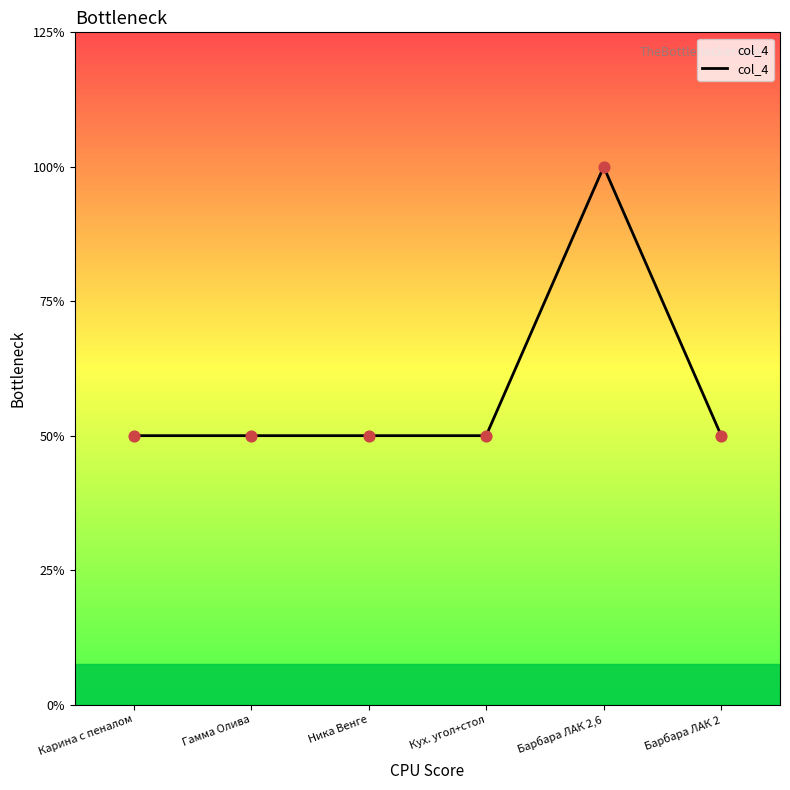

What is the ratio of the value at Барбара ЛАК 2,6 to the value at Барбара ЛАК 2?

2.0